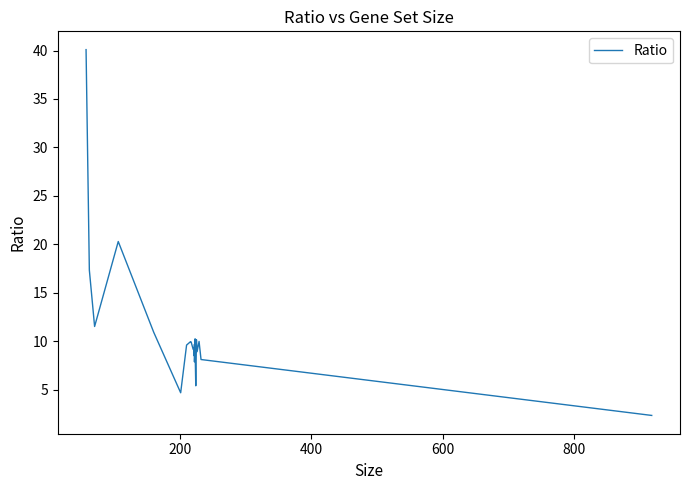

Reading left to right, what are all the values shown in this chart?

40.1	17.3	11.5	20.3	10.9	4.7	9.6	10.0	9.9	9.2	9.2	9.2	9.1	8.5	9.7	7.9	10.2	10.2	9.0	5.4	10.2	8.9	10.0	8.1	2.3